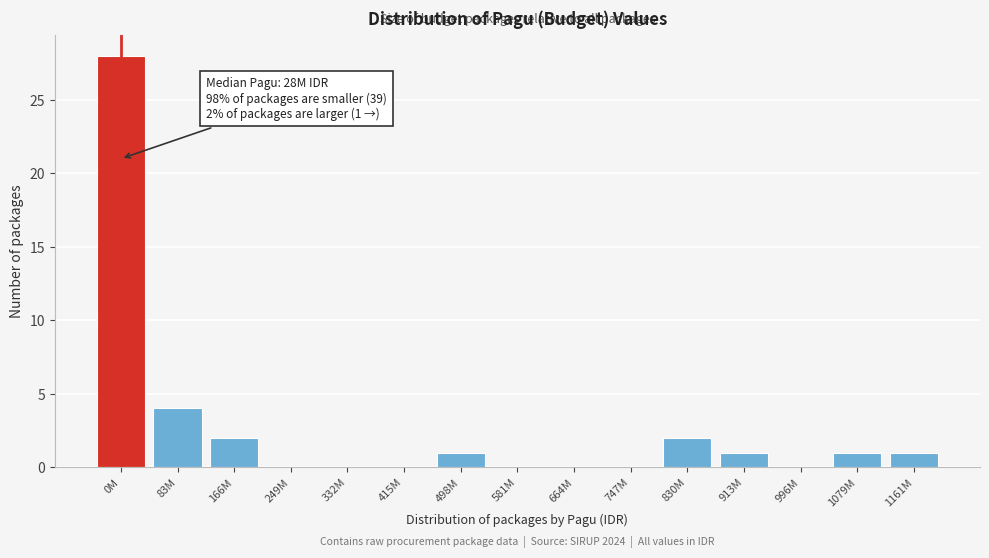

Reading left to right, extract all data points from this chart.

0M=28	83M=4	166M=2	249M=0	332M=0	415M=0	498M=1	581M=0	664M=0	747M=0	830M=2	913M=1	996M=0	1079M=1	1161M=1